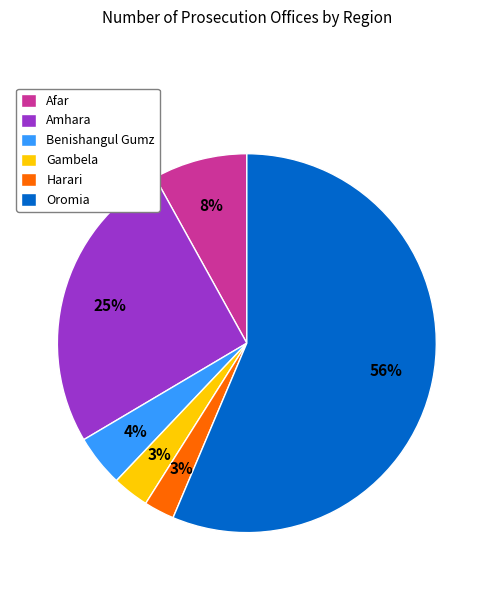

Between Harari and Afar, which is larger?

Afar